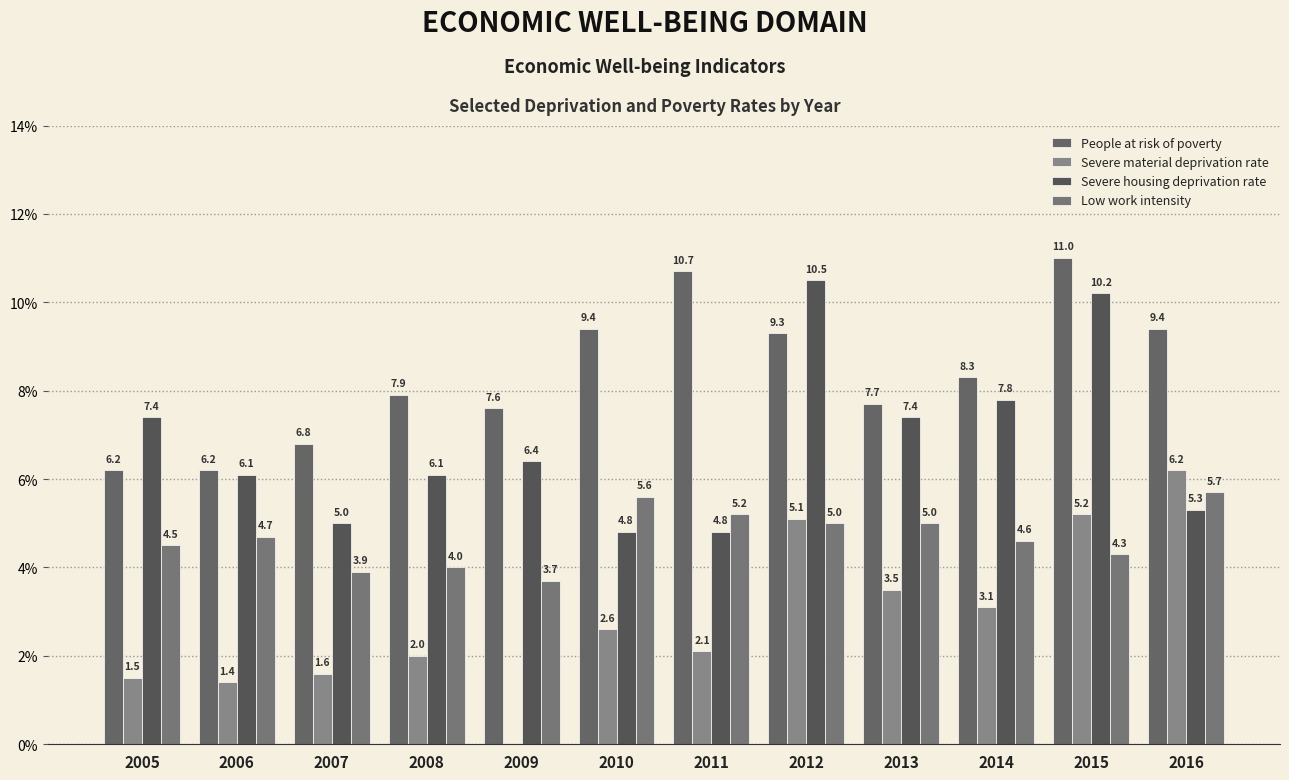

The Severe material deprivation rate series shows 8.1 at 2012. True or false?

False